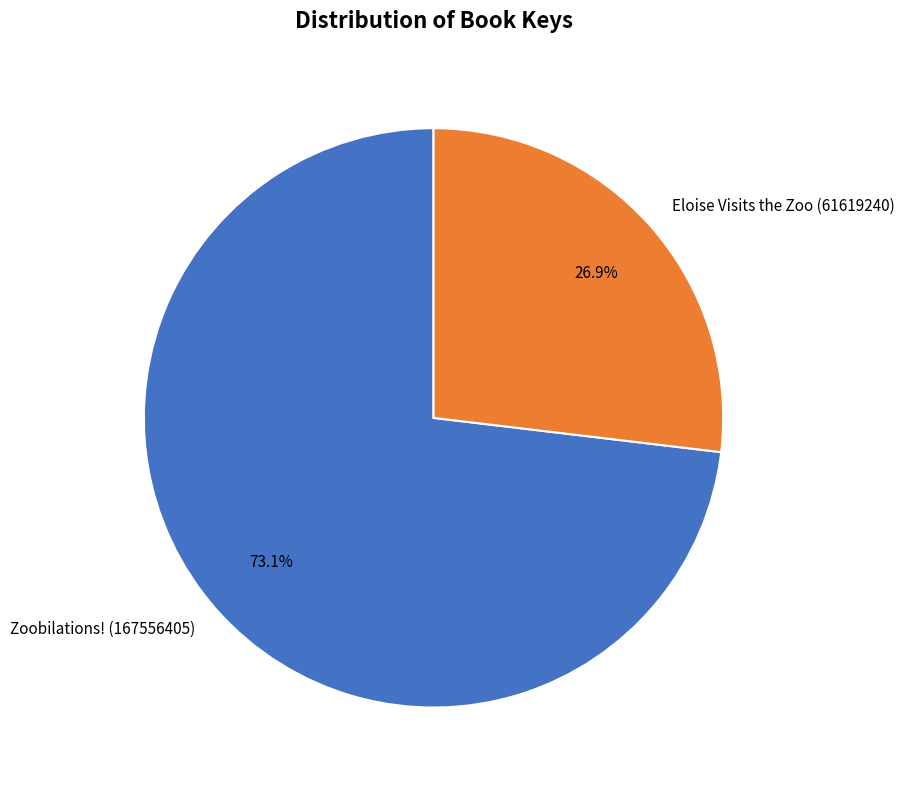

How many segments does this pie chart have?

2